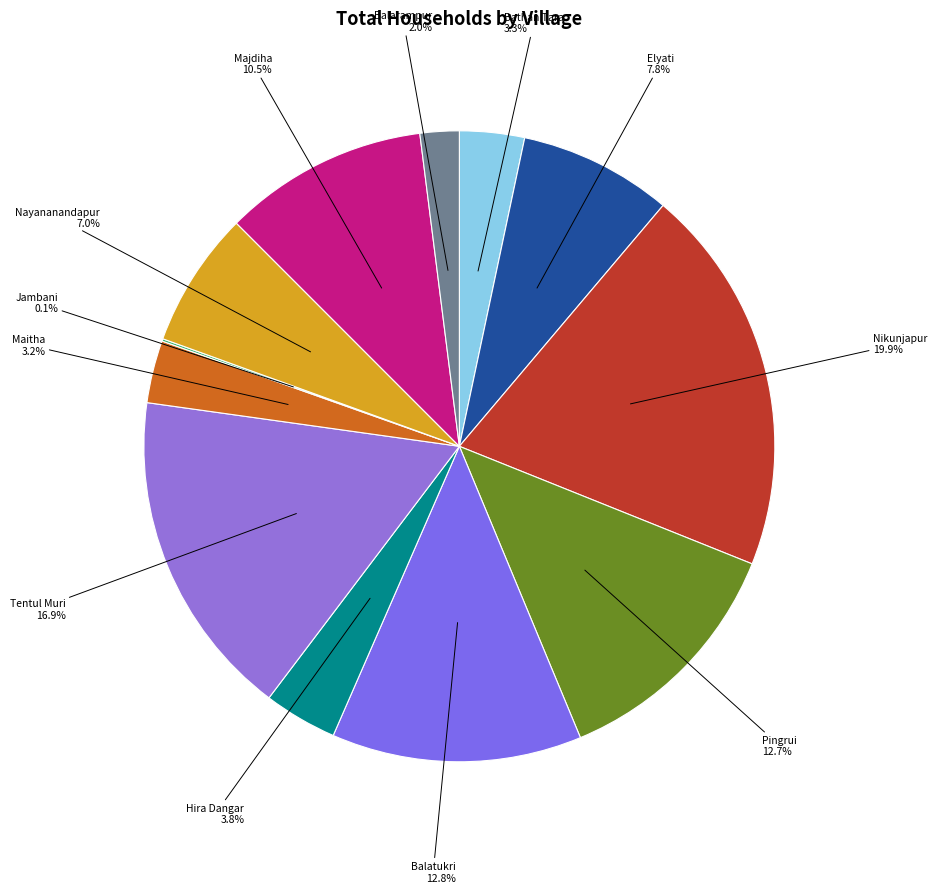

To the nearest percent, what portion does Balatukri represent?

13%